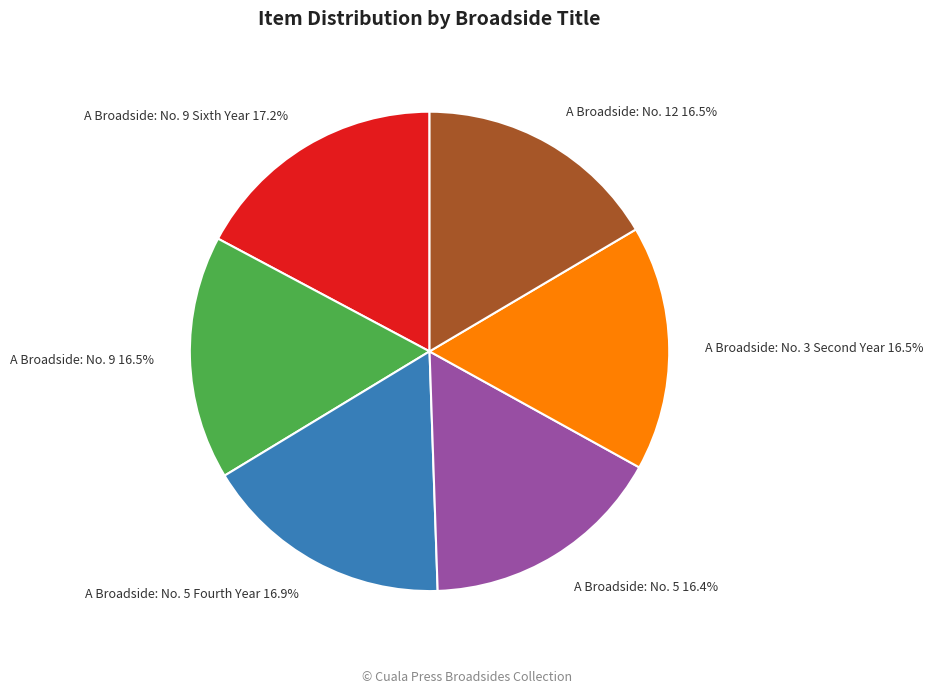

Does any single category account for the majority?

No